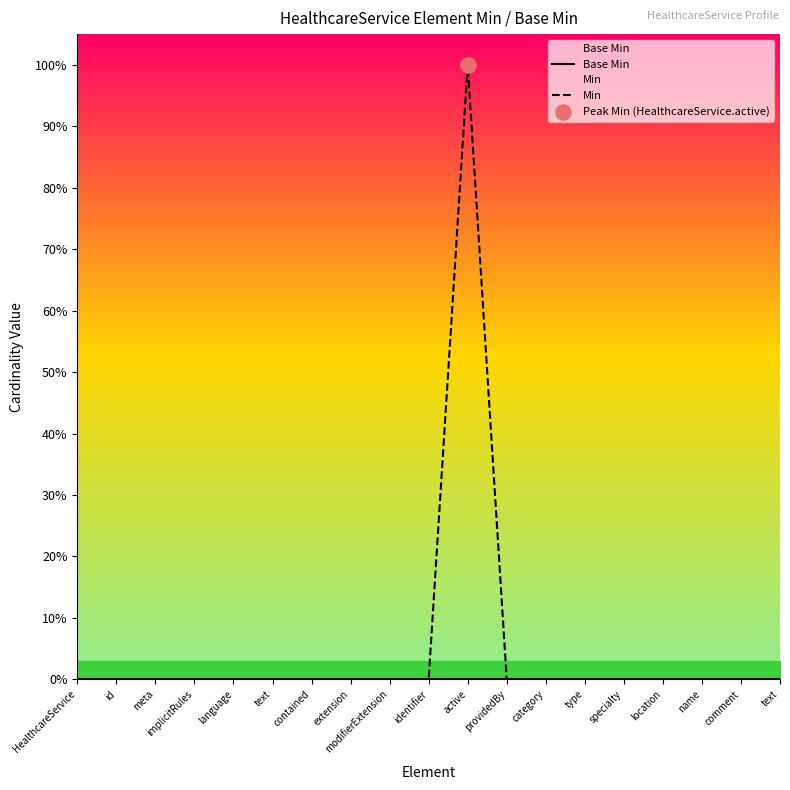

Which series has the widest spread of Y values?

Min